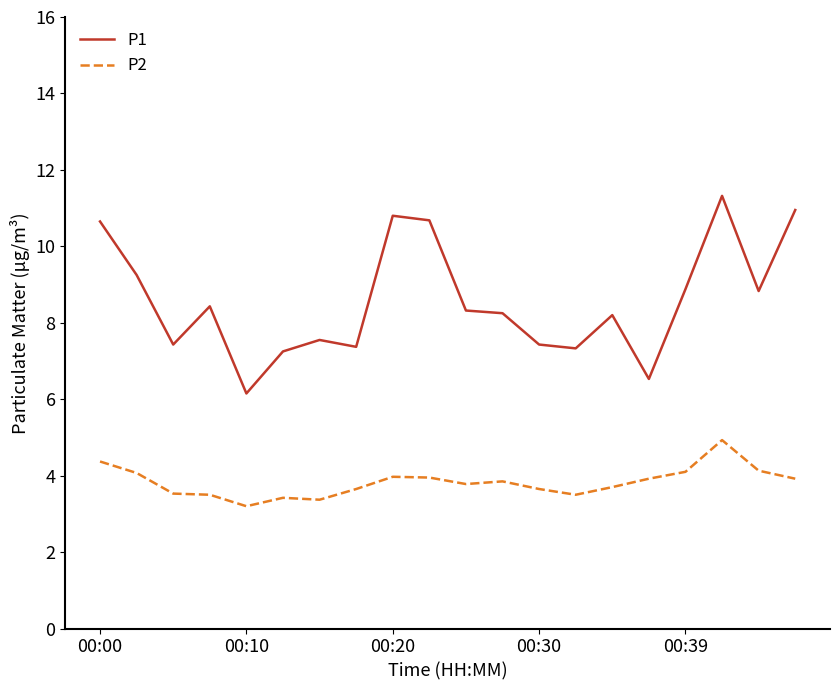

What is the difference between the maximum and minimum values in the P2 series?

1.7